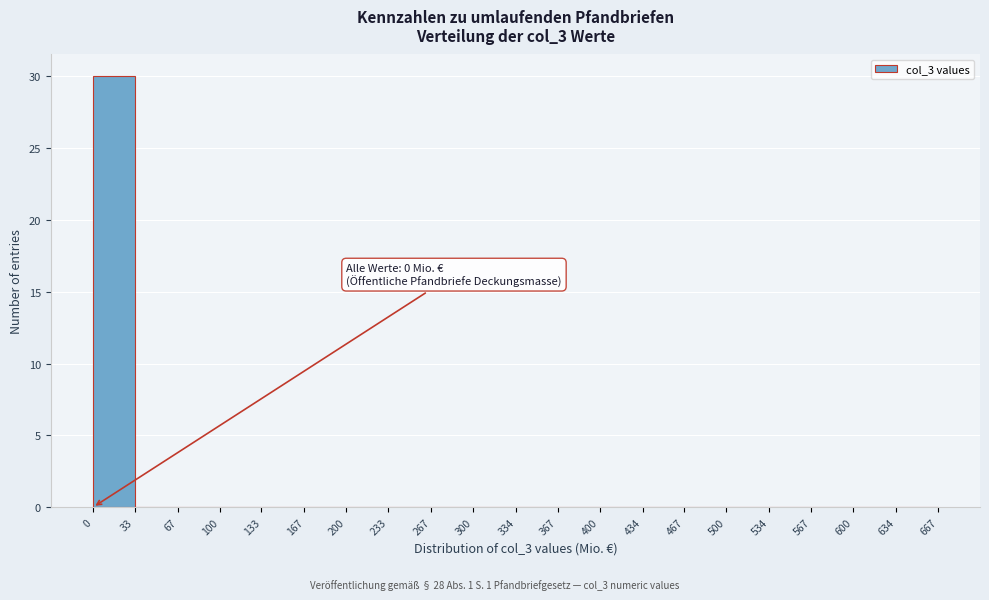

Which range on the x-axis has the tallest bar?

0 to 33